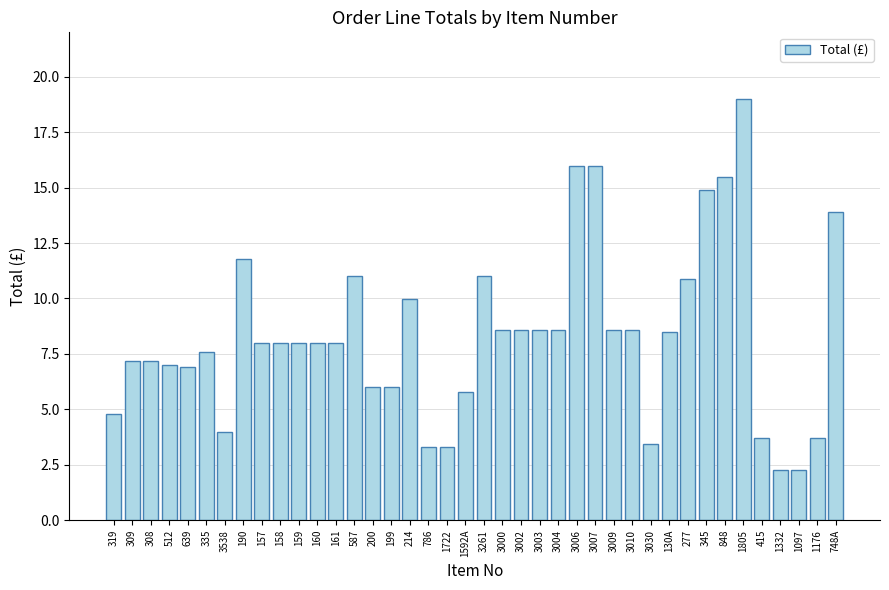

Approximately how many times larger is the value at 158 compared to 319?

1.7